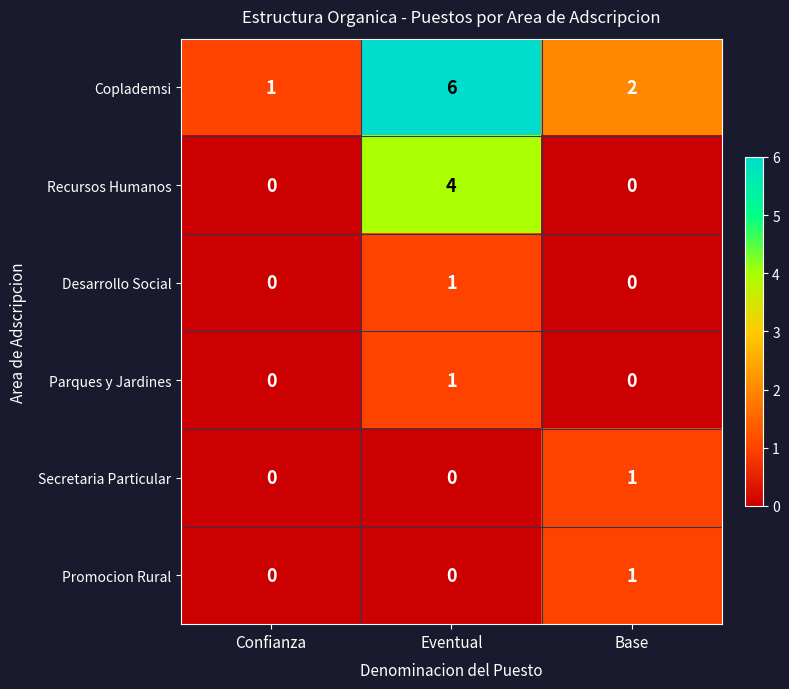

Which series has the largest total across all categories?

Coplademsi